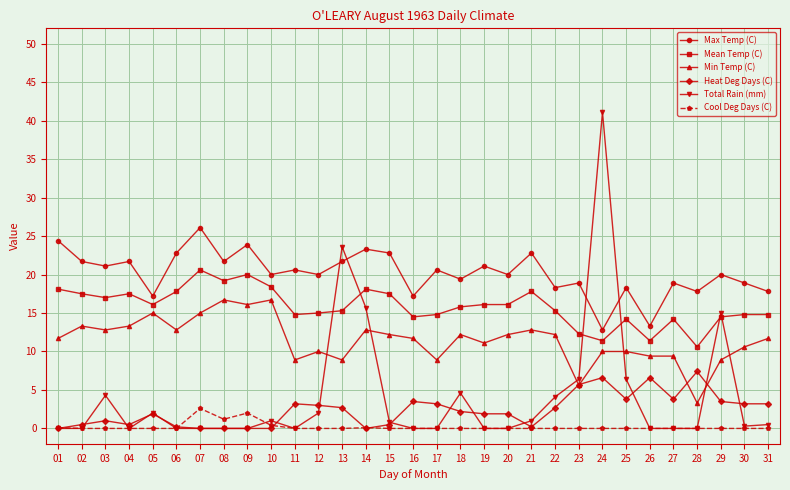

How many lines are shown in the chart?

6